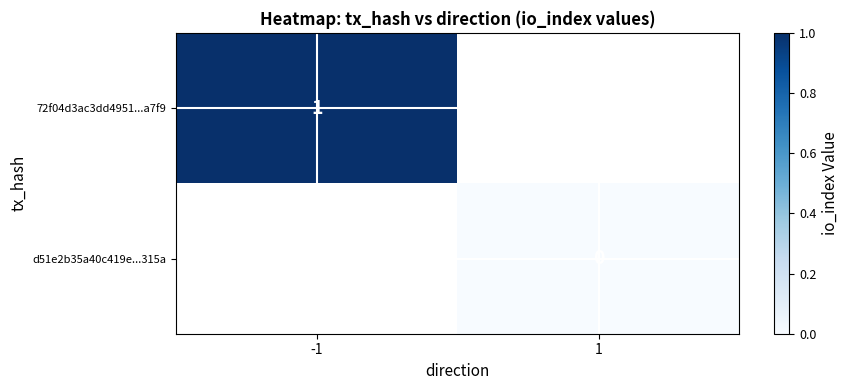

Which category has the highest value across all series?

-1